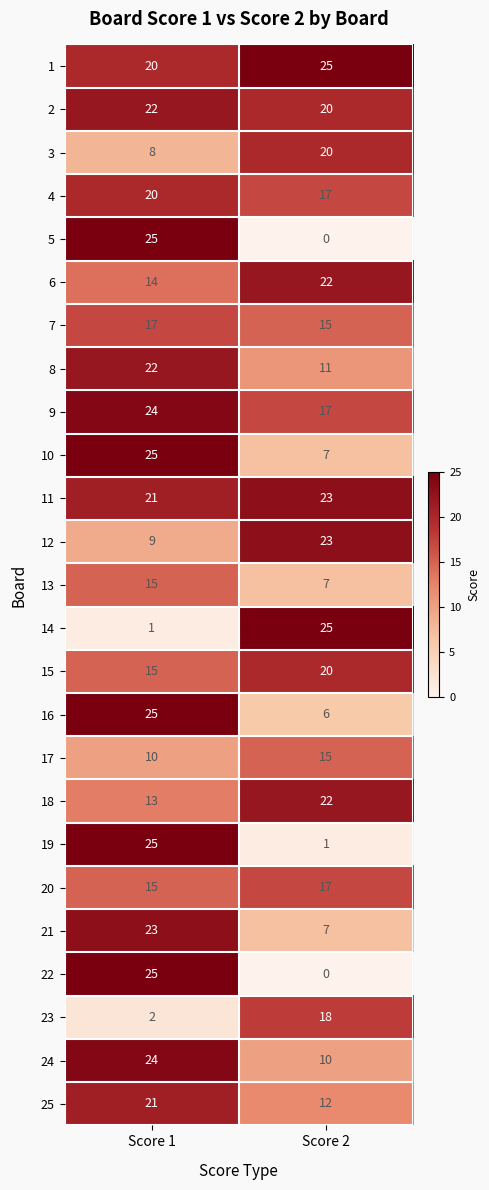

Which series has the largest total across all categories?

1